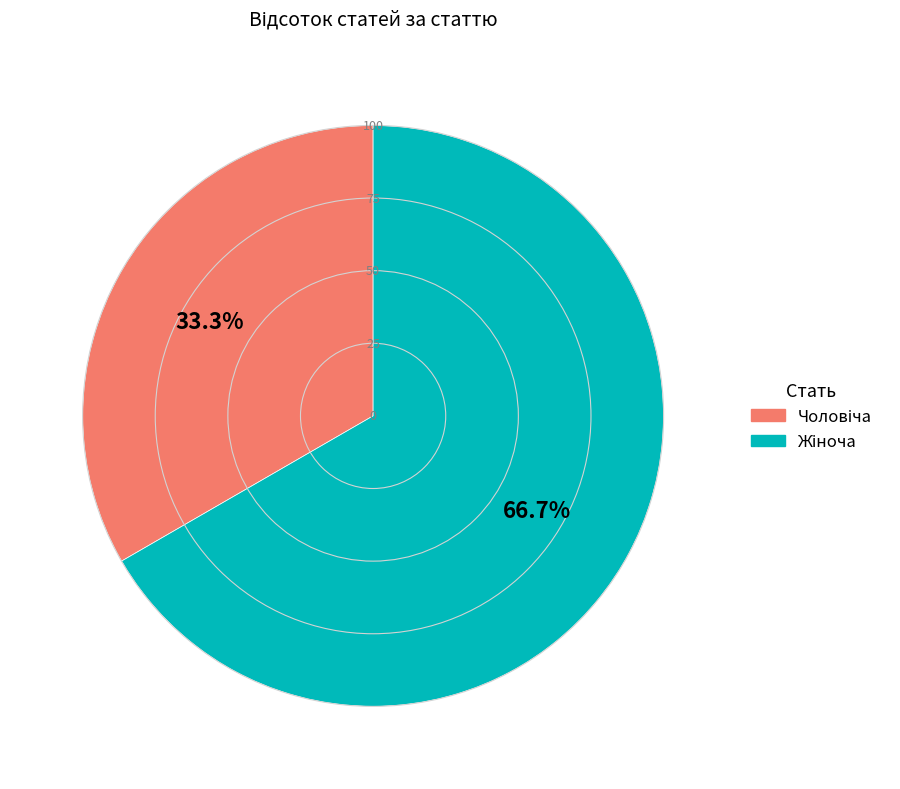

How many slices are in this pie chart?

2